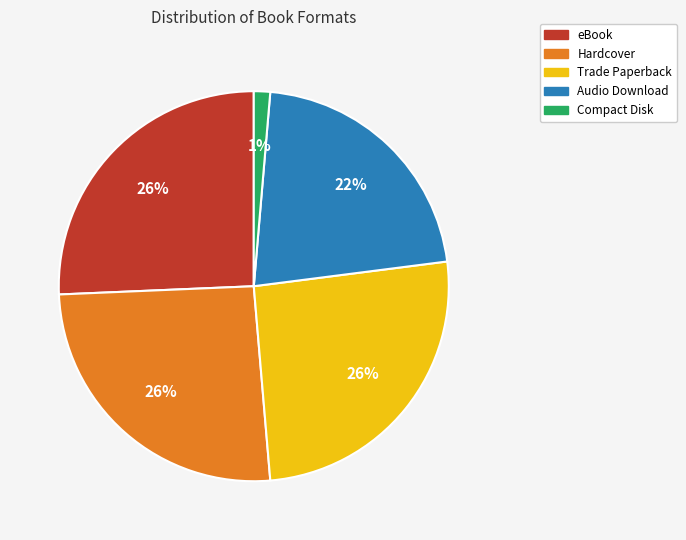

To the nearest percent, what is the average slice percentage?

20%